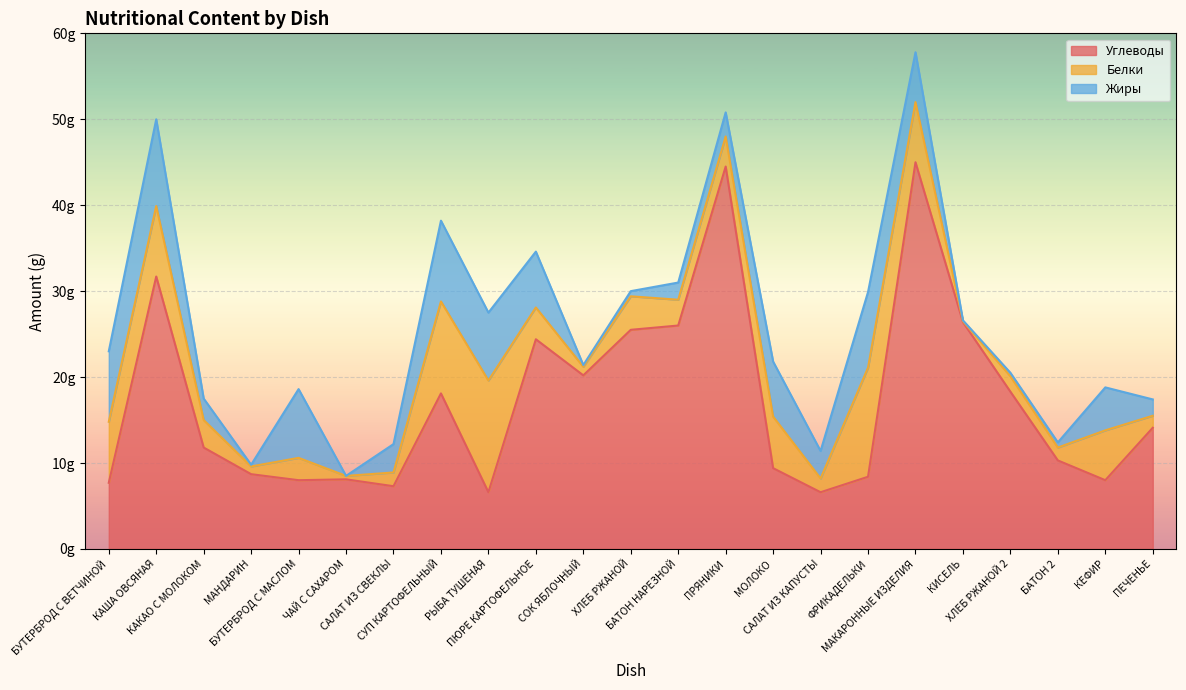

What is the value of the Жиры point at the 2nd from the left?

10.1